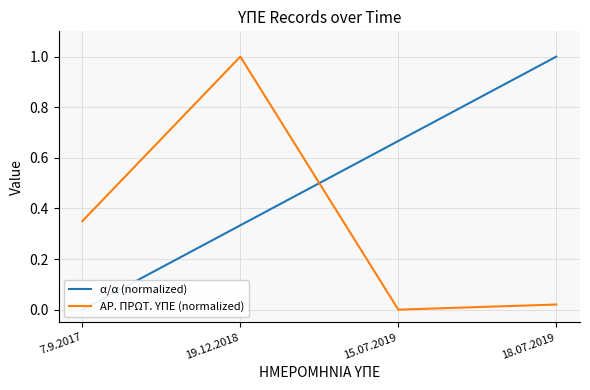

After their last crossing, which series has the higher values: ΑΡ. ΠΡΩΤ. ΥΠΕ (normalized) or α/α (normalized)?

α/α (normalized)